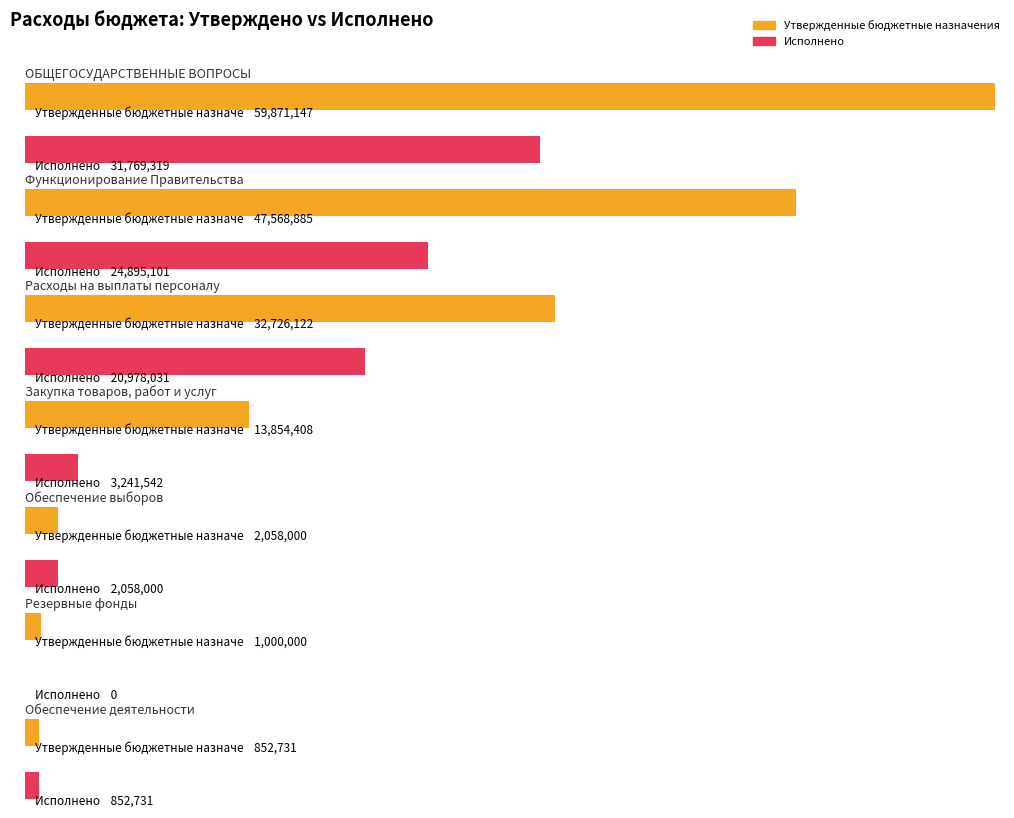

List the series in order of their overall mean, lowest first.

Исполнено, Утвержденные бюджетные назначения